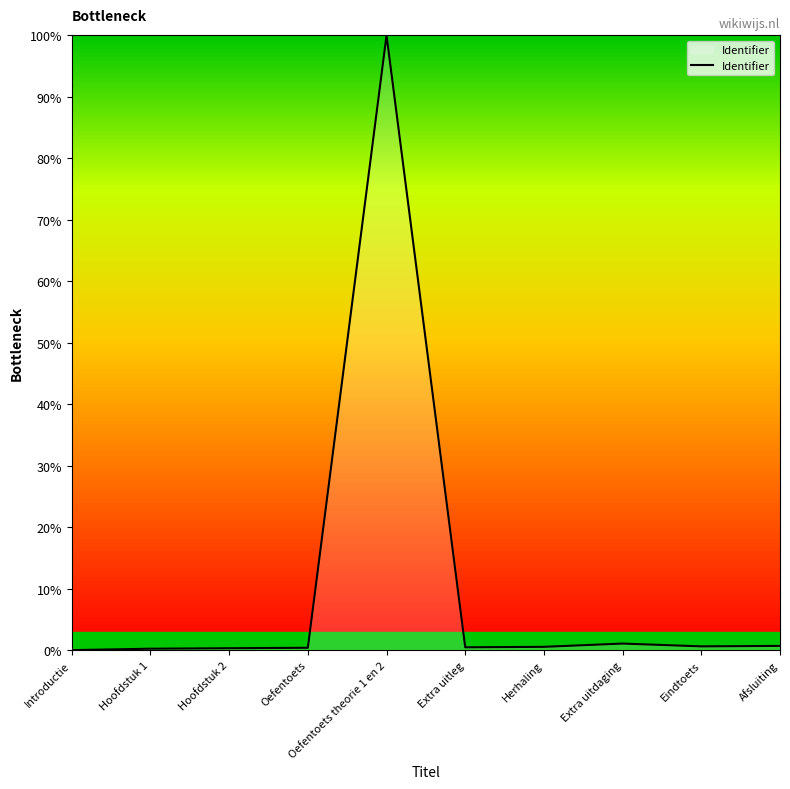

The chart shows a value of 100.0 at Oefentoets theorie 1 en 2. True or false?

True